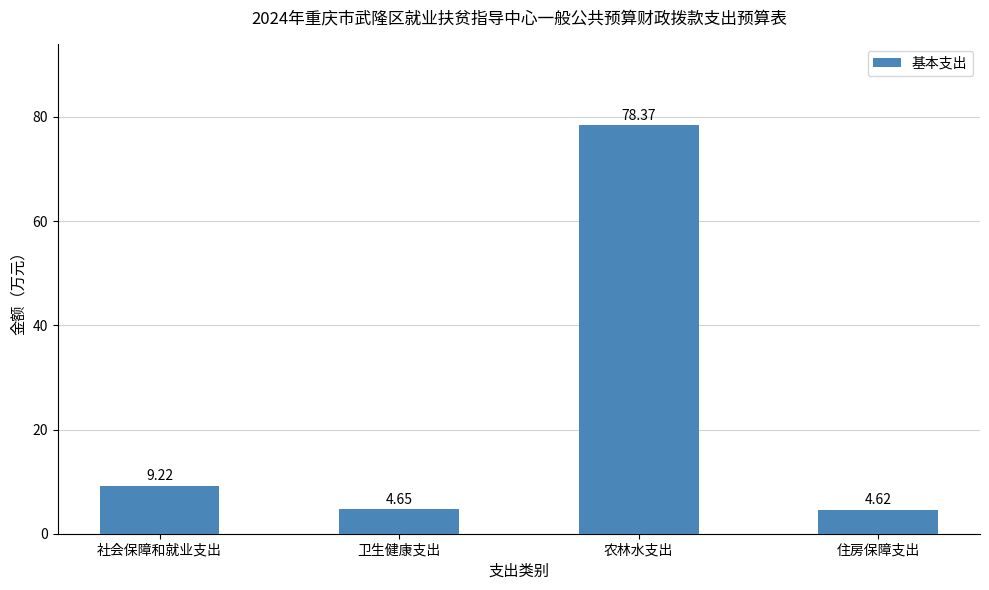

Where is the data nearest to the value 41?

社会保障和就业支出